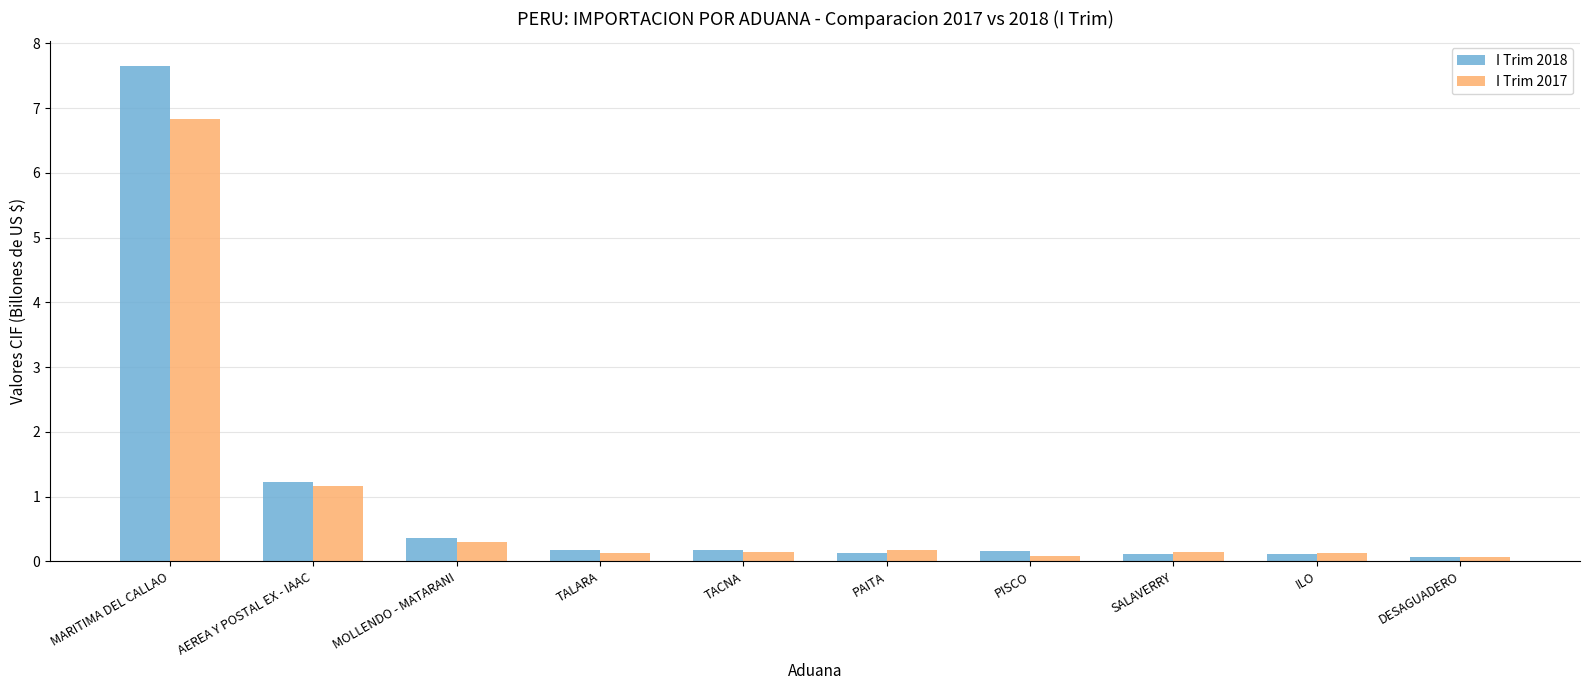

Rank the series by their maximum value, from highest to lowest.

I Trim 2018, I Trim 2017